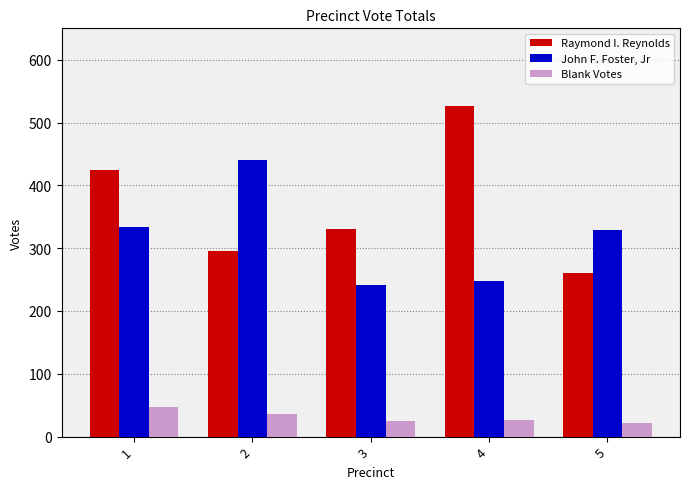

How many groups of bars are there?

5